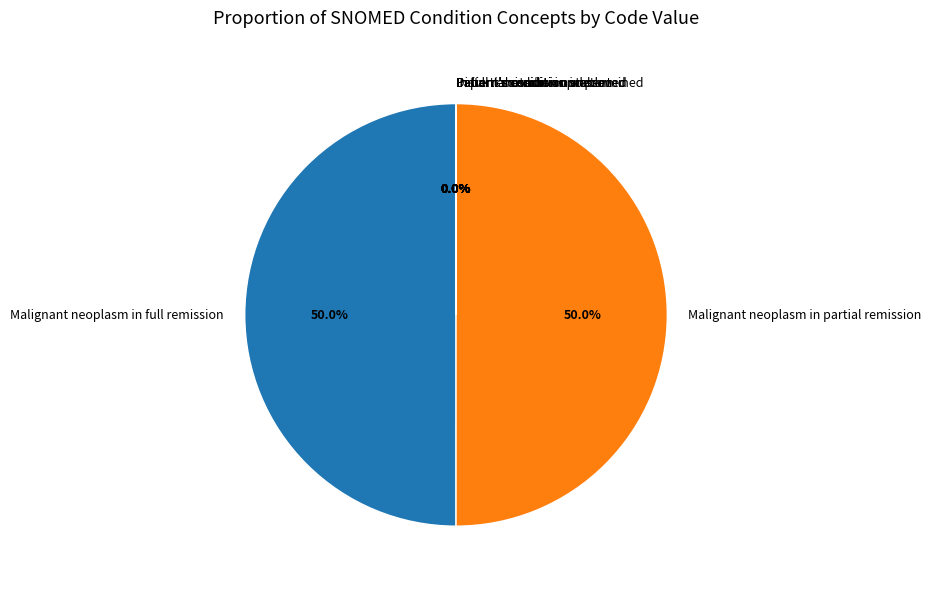

To the nearest percent, what is the average slice percentage?

11%